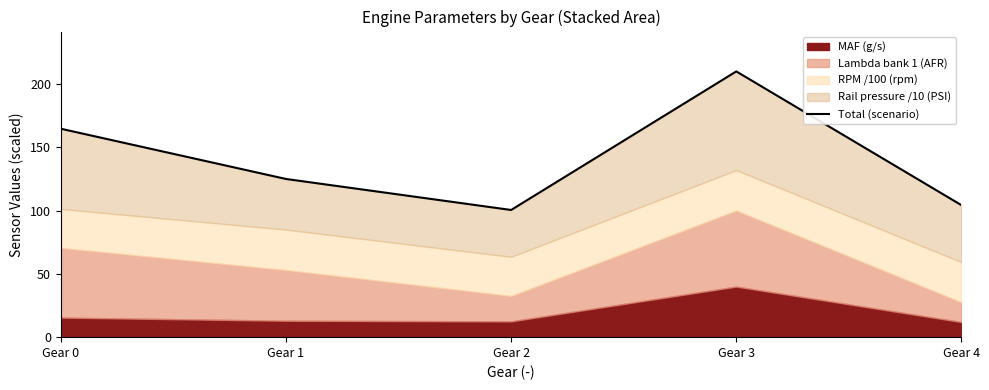

Where does the data first go above 125?

Gear 0